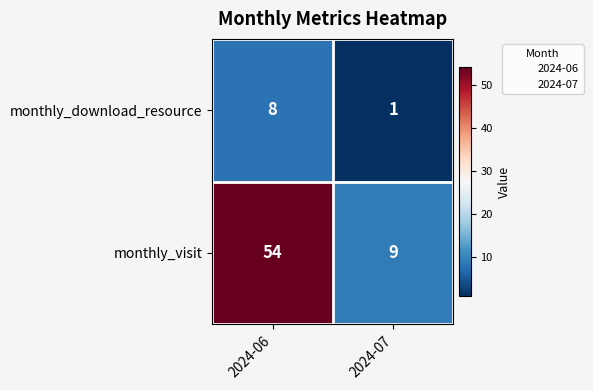

Reading right to left, transcribe all the data shown in this chart.

monthly_download_resource: 1	8
monthly_visit: 9	54